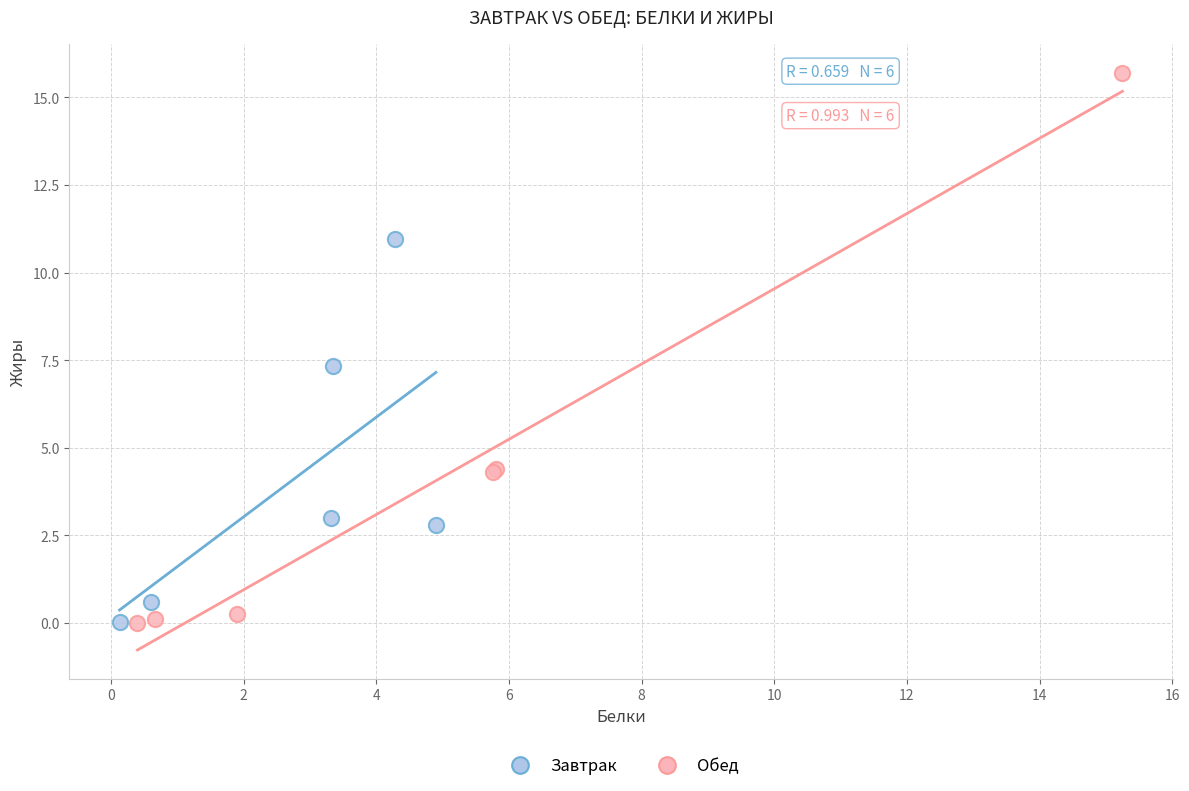

Which series reaches the maximum Y coordinate?

Обед